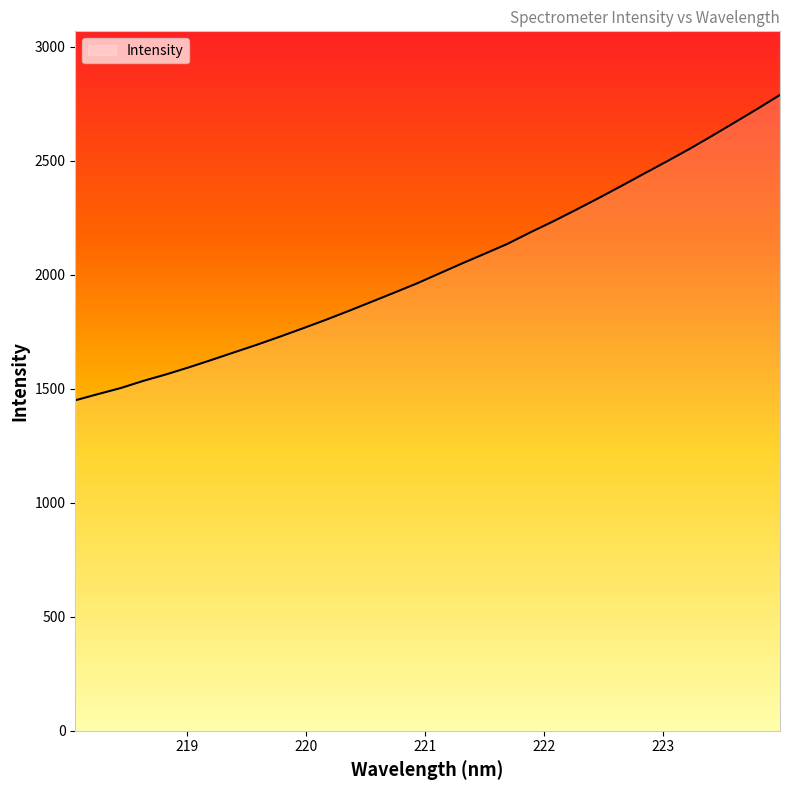

How many lines are shown in the chart?

1